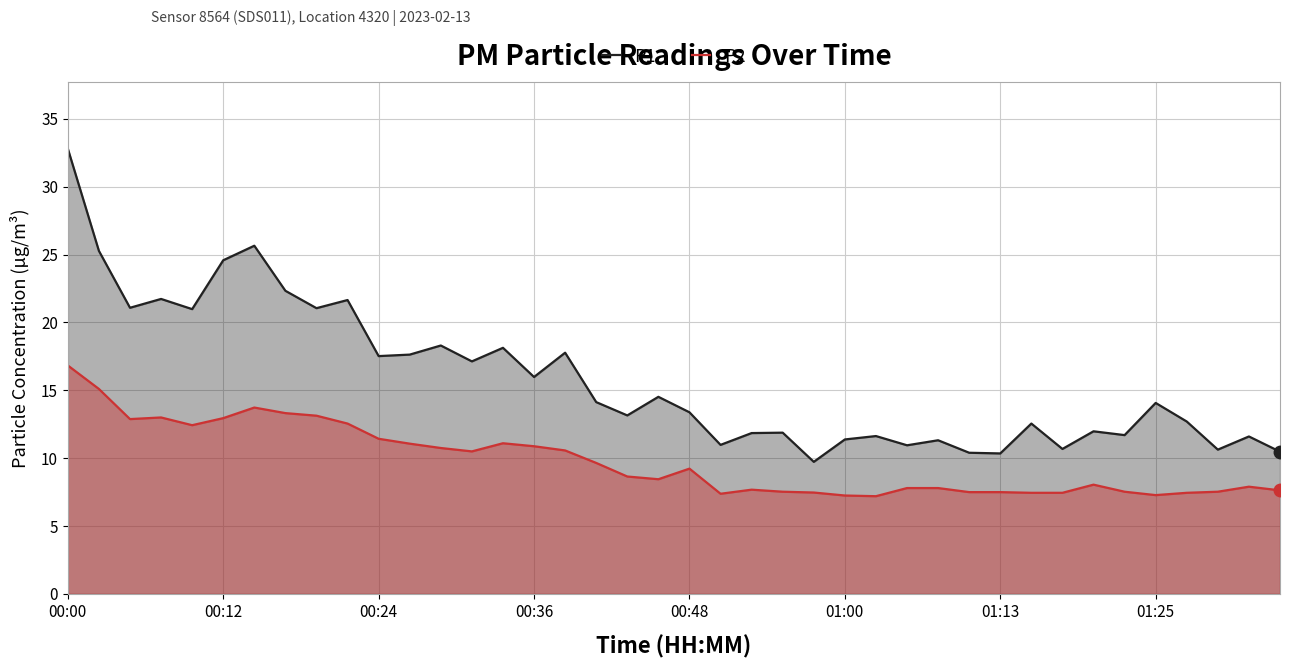

At which category is the sum across all series the highest?

00:00